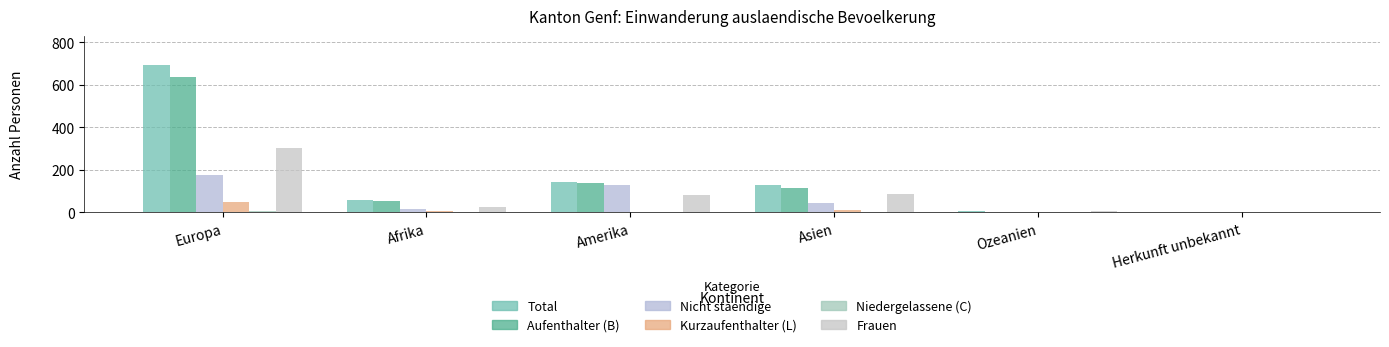

What is the greatest value displayed?

691